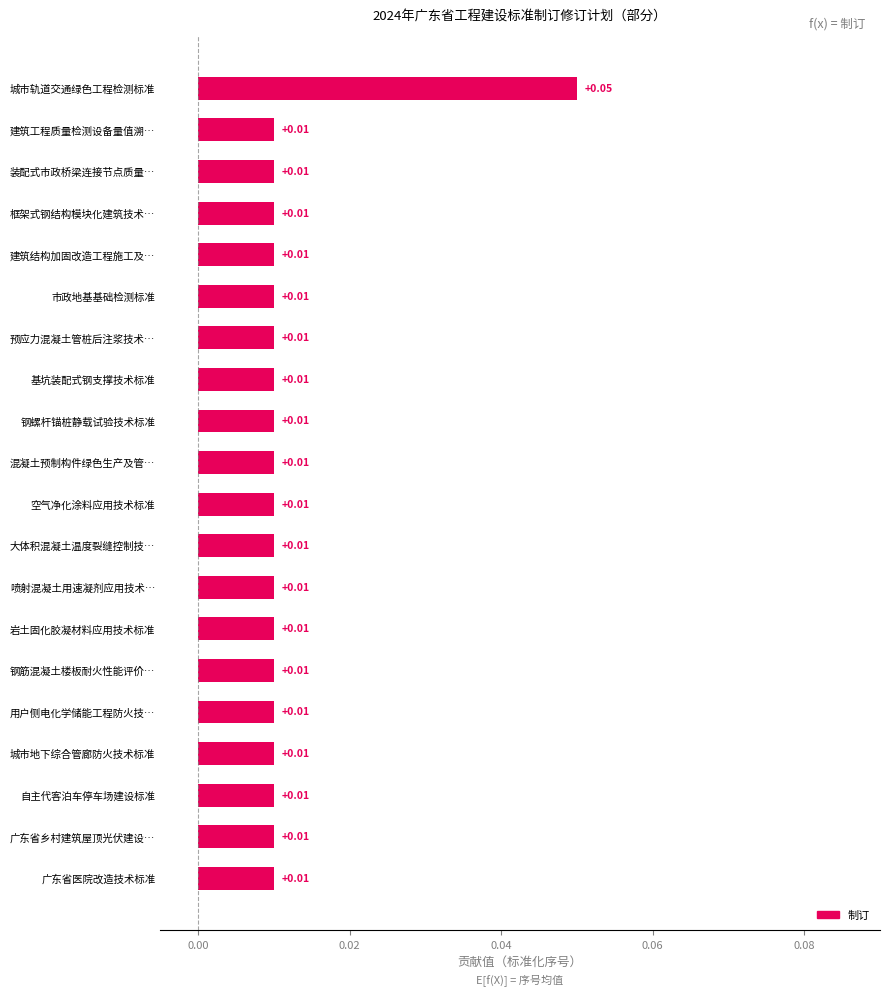

How many bars are there in total?

20